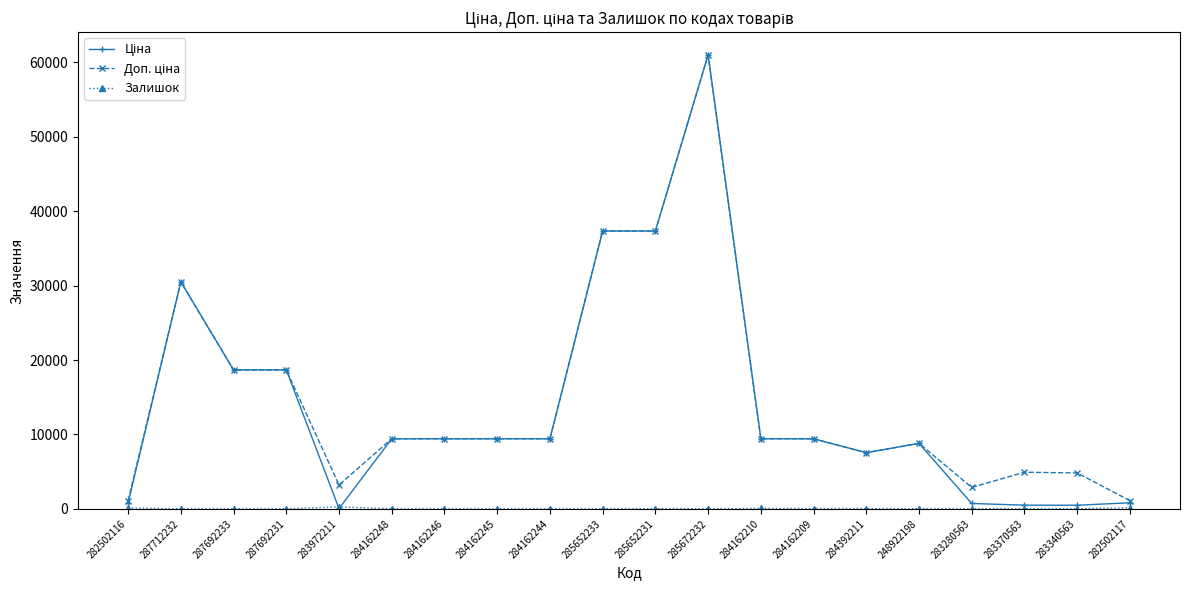

What position from the left is 283972211?

5